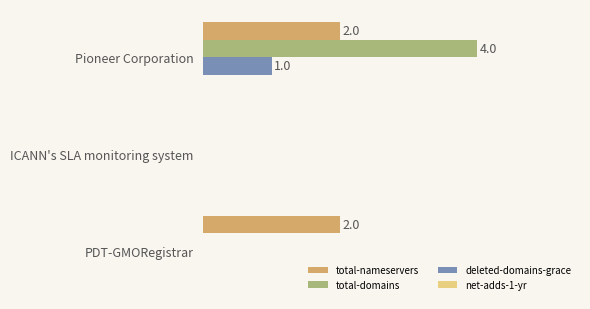

How many deleted-domains-grace values are between 0 and 1?

3